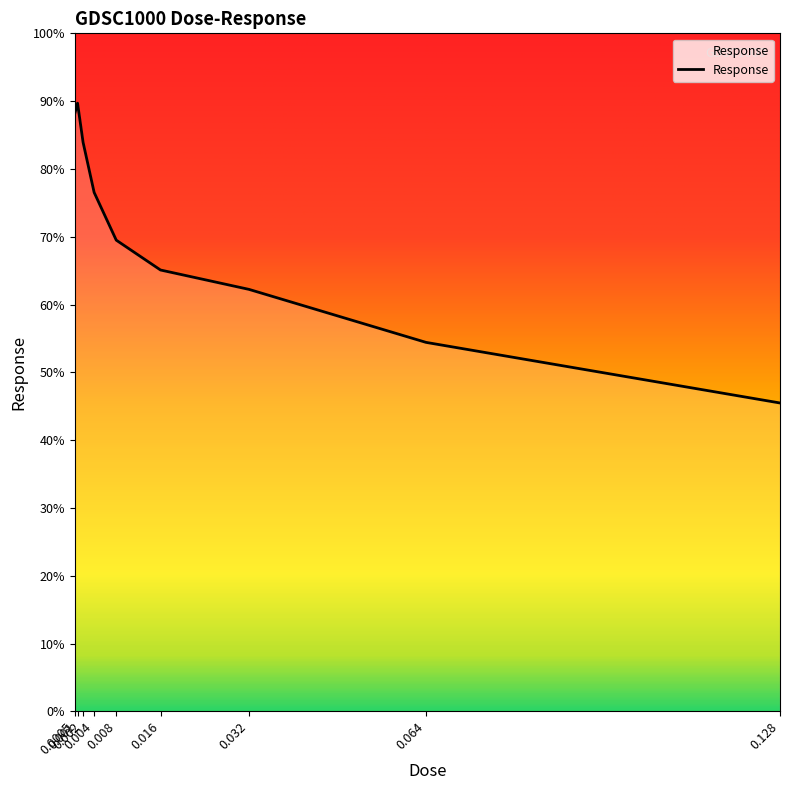

What is the difference between the maximum and minimum values?

44.2